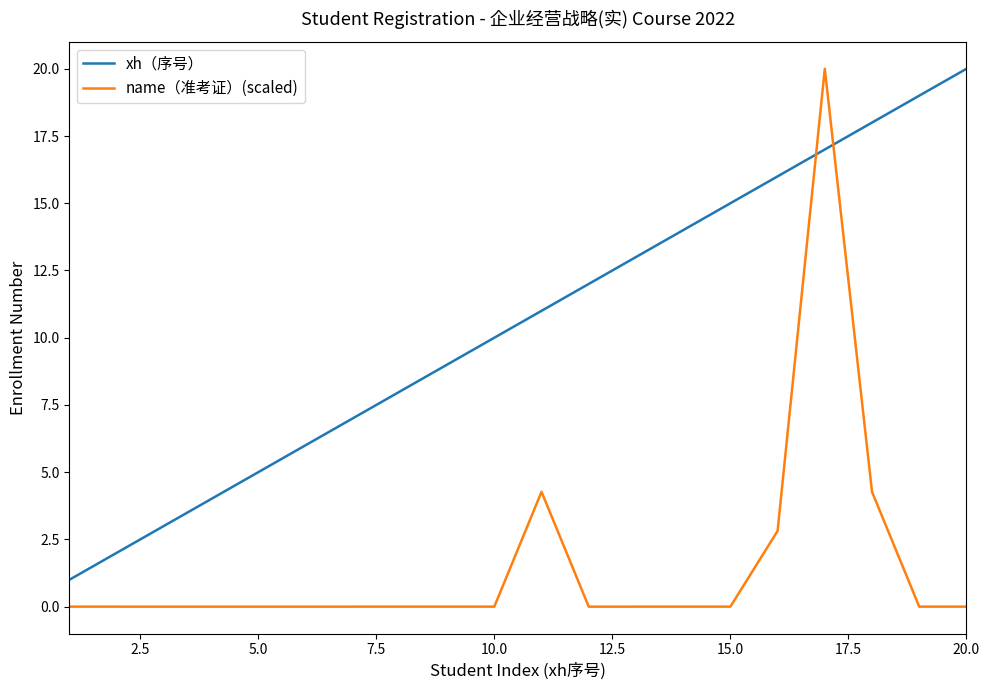

How many intersections are there between name（准考证）(scaled) and xh（序号）?

2